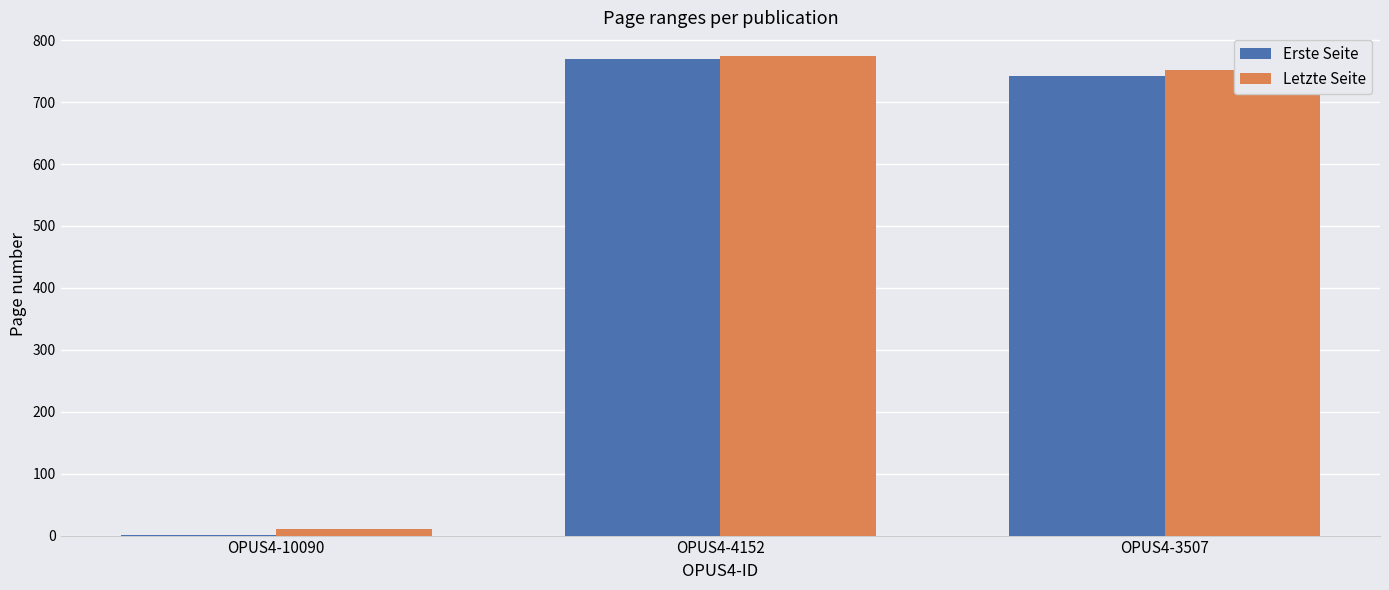

Reading left to right, list all the values displayed in this chart.

Erste Seite: 1	770	742
Letzte Seite: 10	774	752